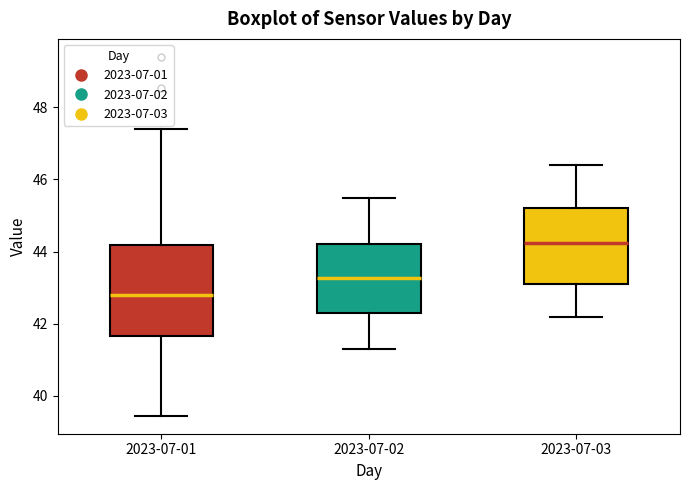

Where does the upper whisker of the box for 2023-07-01 end on the y-axis? The values are not printed on the chart, so give them approximately, as read against the axis.

47.4